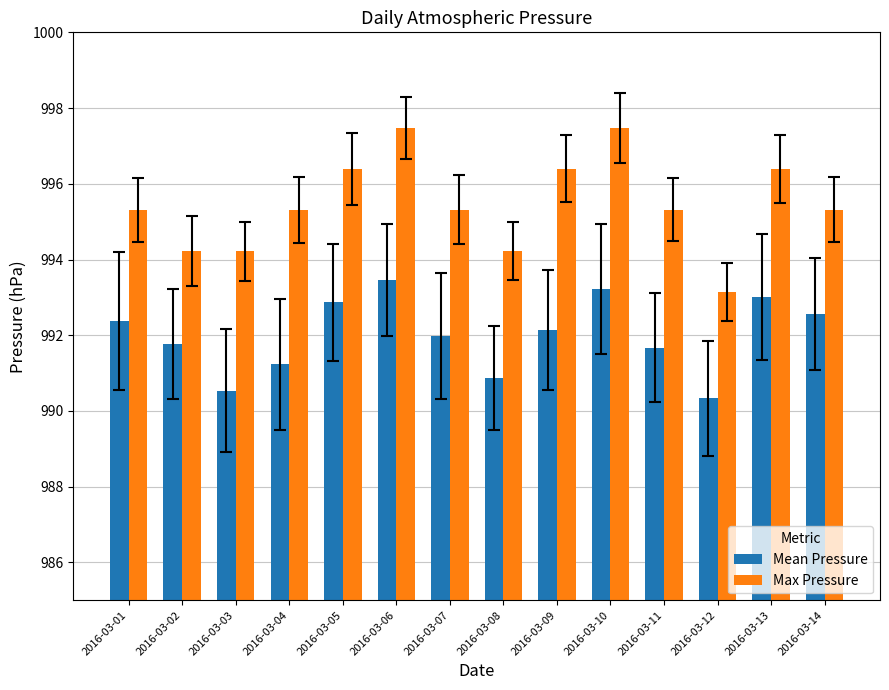

What is the difference between the maximum and minimum values in the Max Pressure series?

4.3